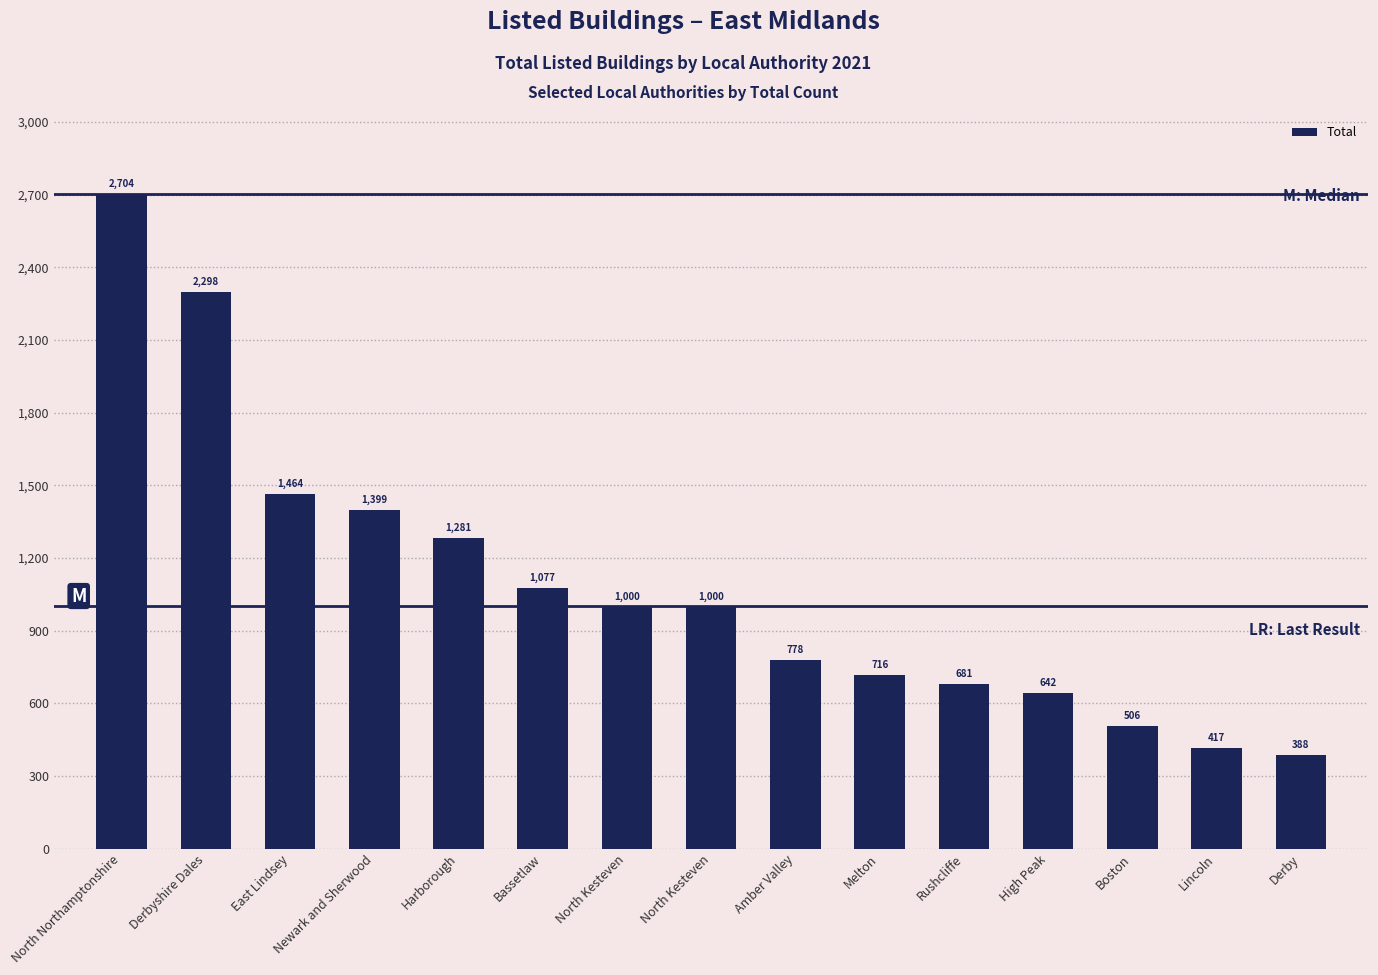

The value at Rushcliffe is 681. True or false?

True